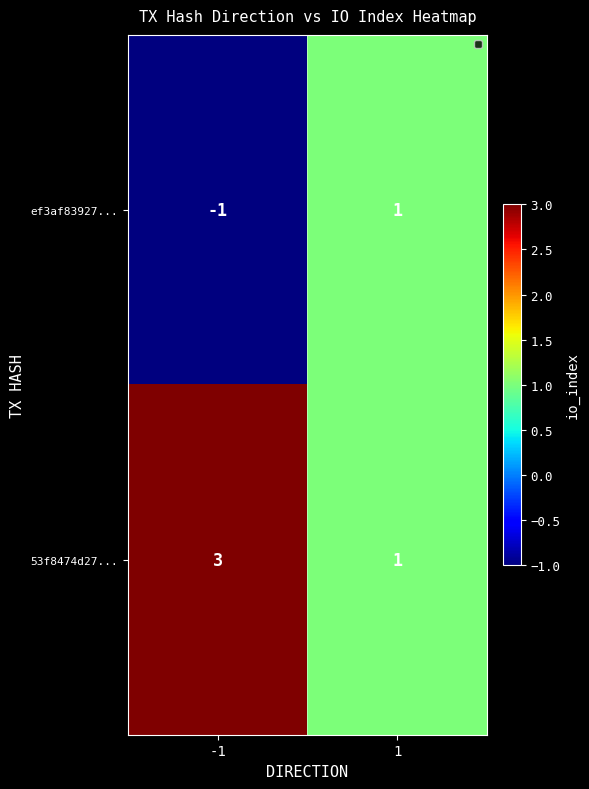

Reading right to left, transcribe all the data shown in this chart.

ef3af83927...: 1=1	-1=-1
53f8474d27...: 1=1	-1=3